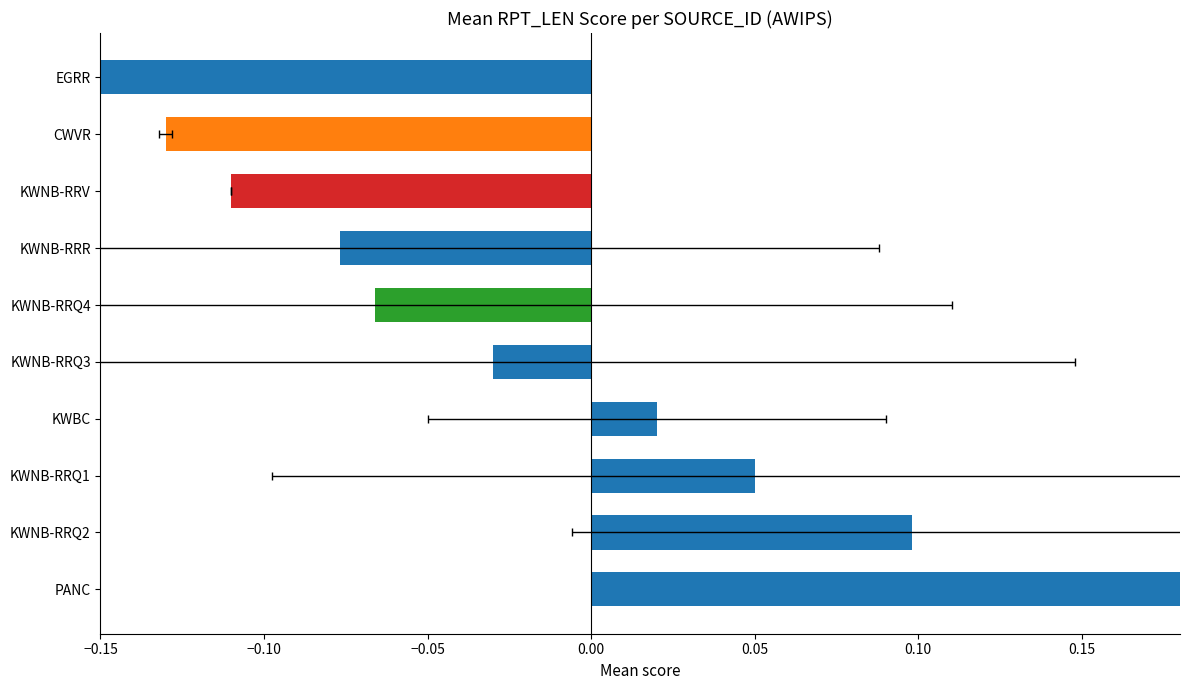

How many data points are less than 0?

6